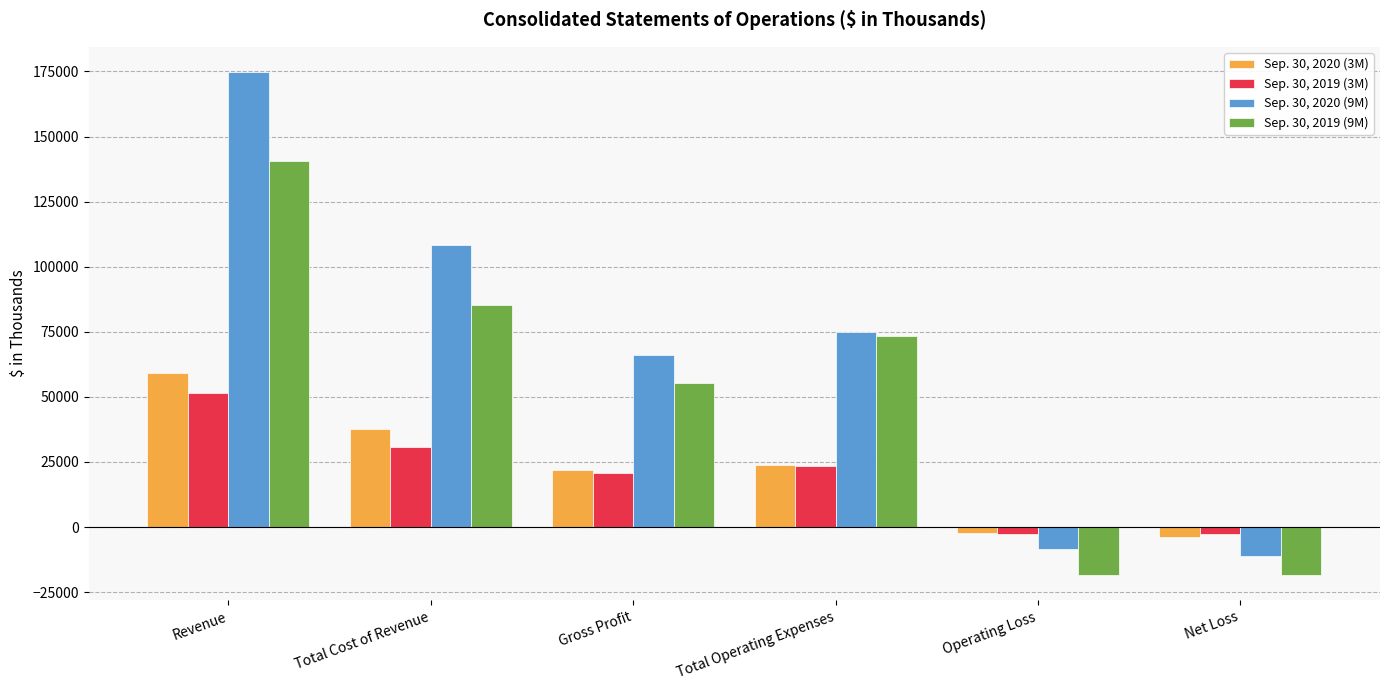

What is the minimum value shown in the chart?

-18502